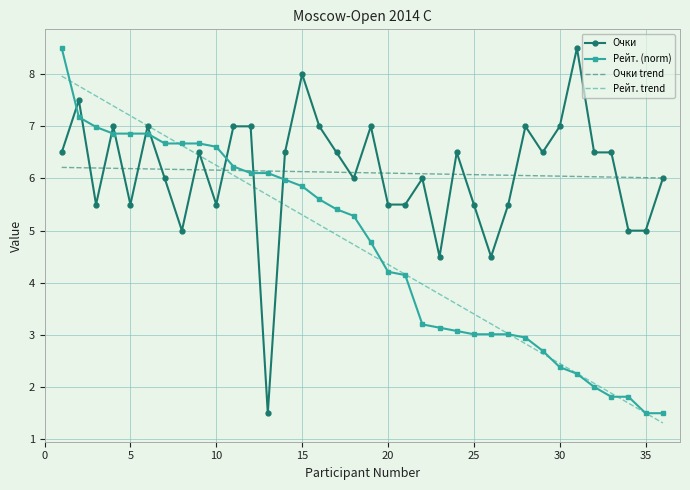

Which series ends up on top after the final intersection of Рейт. (norm) and Очки trend?

Очки trend